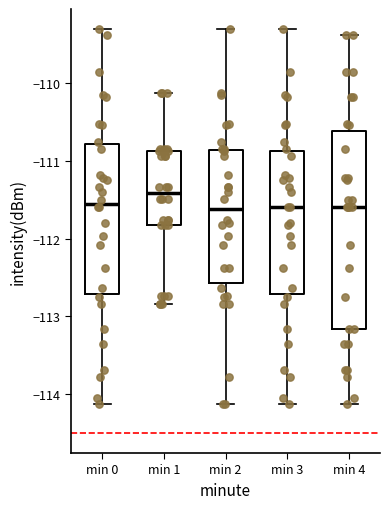

Where does the median line of the box for min 1 sit on the y-axis? The values are not printed on the chart, so give them approximately, as read against the axis.

-111.4